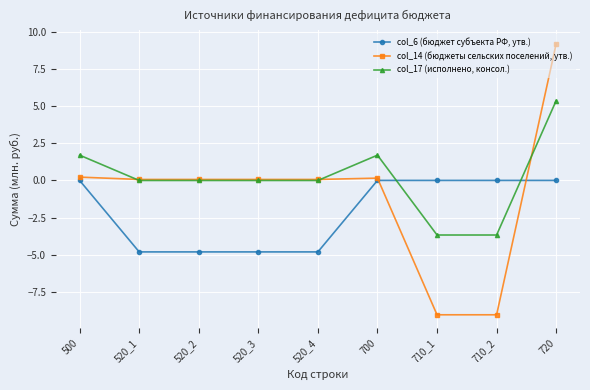

True or false: col_14 (бюджеты сельских поселений, утв.) has more than 0 points higher than both neighbors.

True